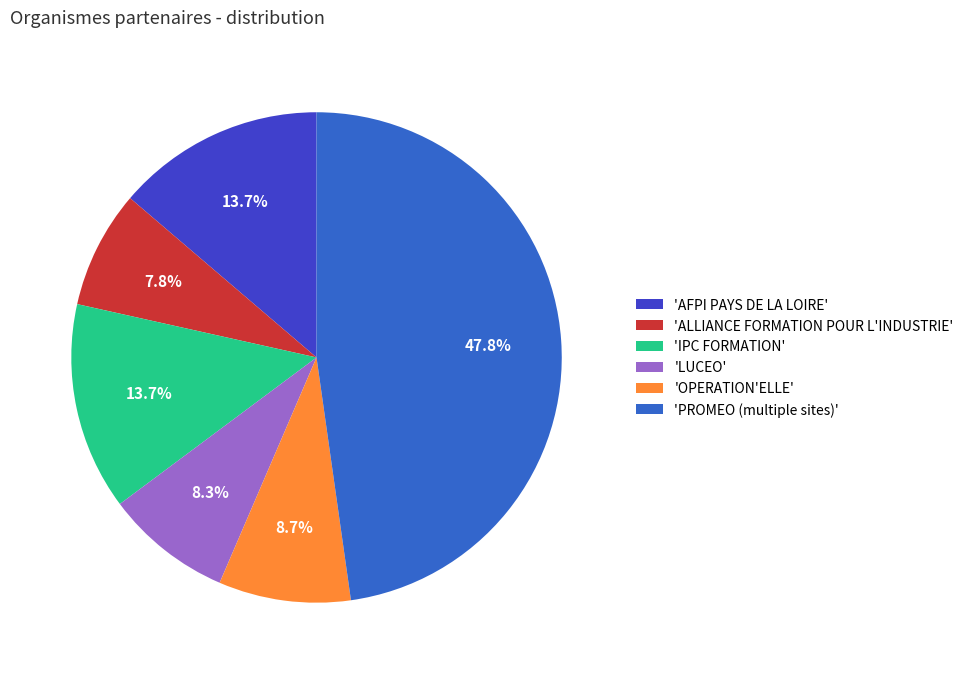

How much of the chart is everything except 'AFPI PAYS DE LA LOIRE'?

86.3%